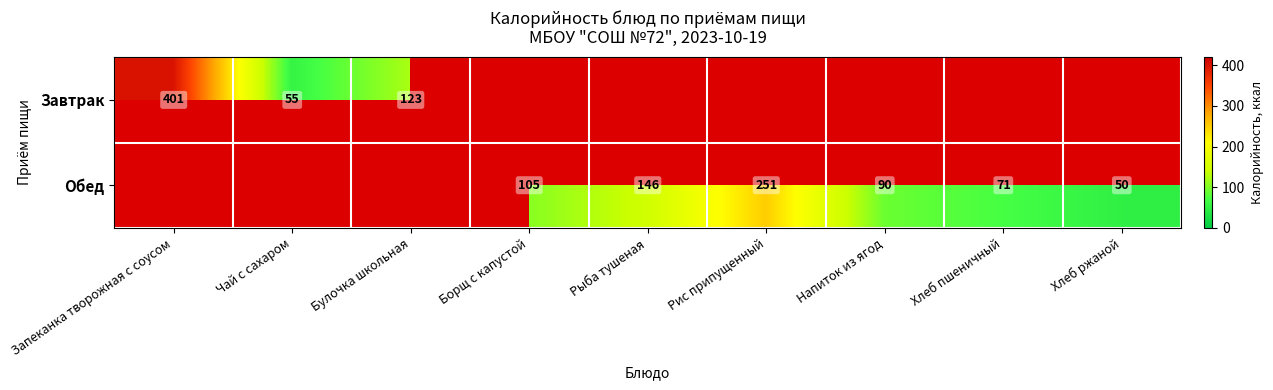

True or false: Обед has a value of 50 at Хлеб ржаной.

True